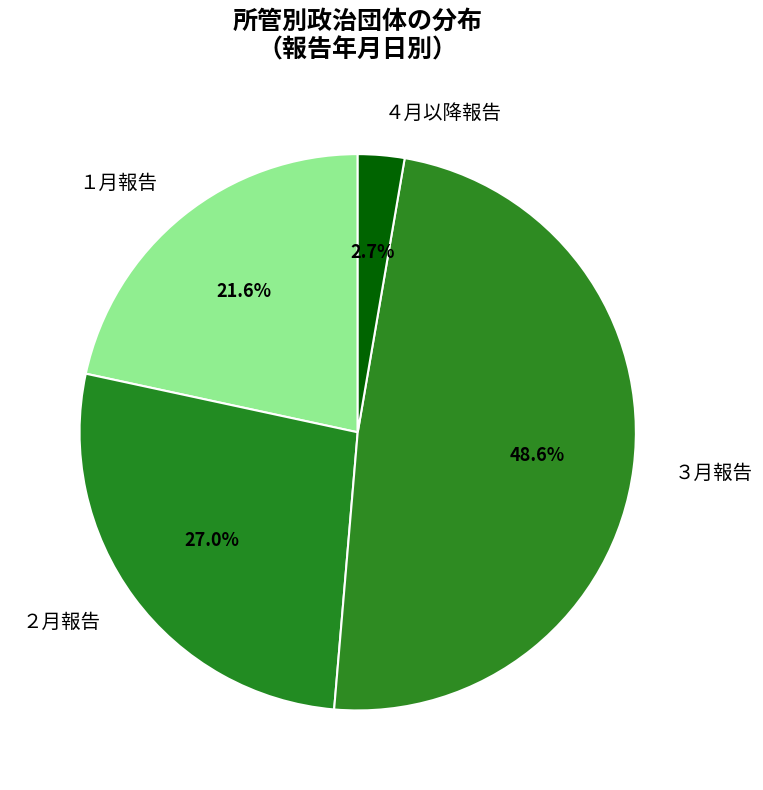

Which category has the smallest portion of the pie?

４月以降報告